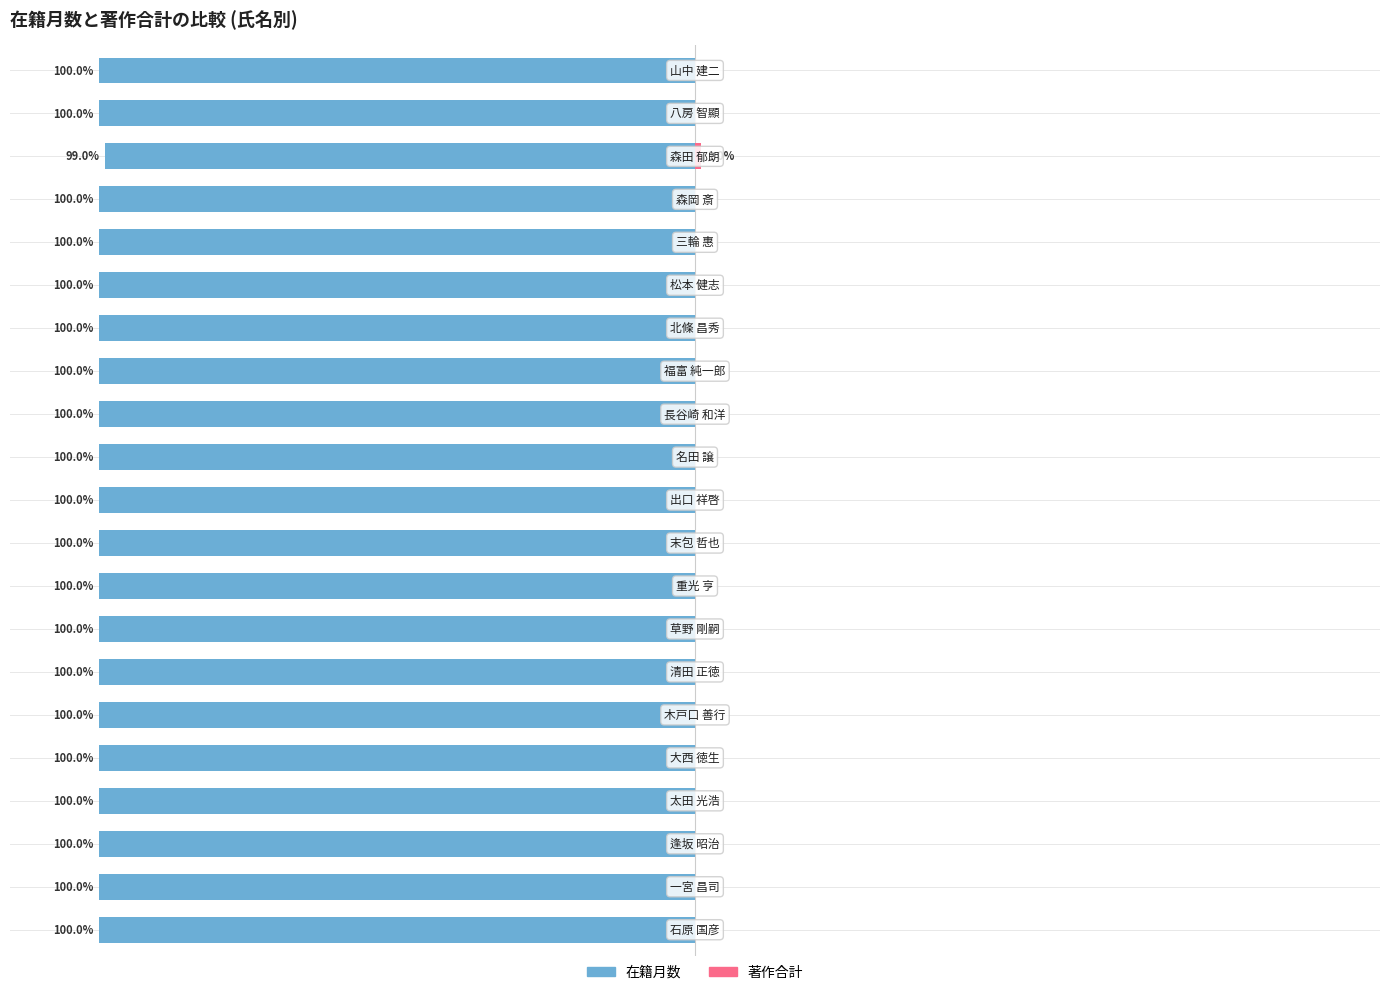

Reading left to right, extract all data points from this chart.

在籍月数: -100.0	-100.0	-100.0	-100.0	-100.0	-100.0	-100.0	-100.0	-100.0	-100.0	-100.0	-100.0	-100.0	-100.0	-100.0	-100.0	-100.0	-100.0	-99.0	-100.0	-100.0
著作合計: 0.0	0.0	0.0	0.0	0.0	0.0	0.0	0.0	0.0	0.0	0.0	0.0	0.0	0.0	0.0	0.0	0.0	0.0	1.0	0.0	0.0